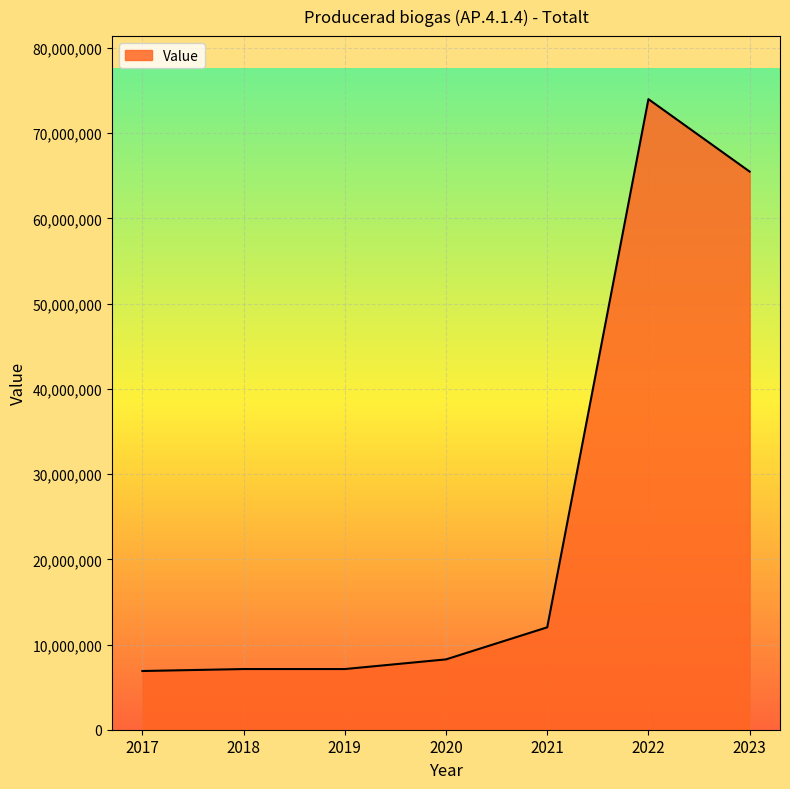

How many lines are shown in the chart?

1